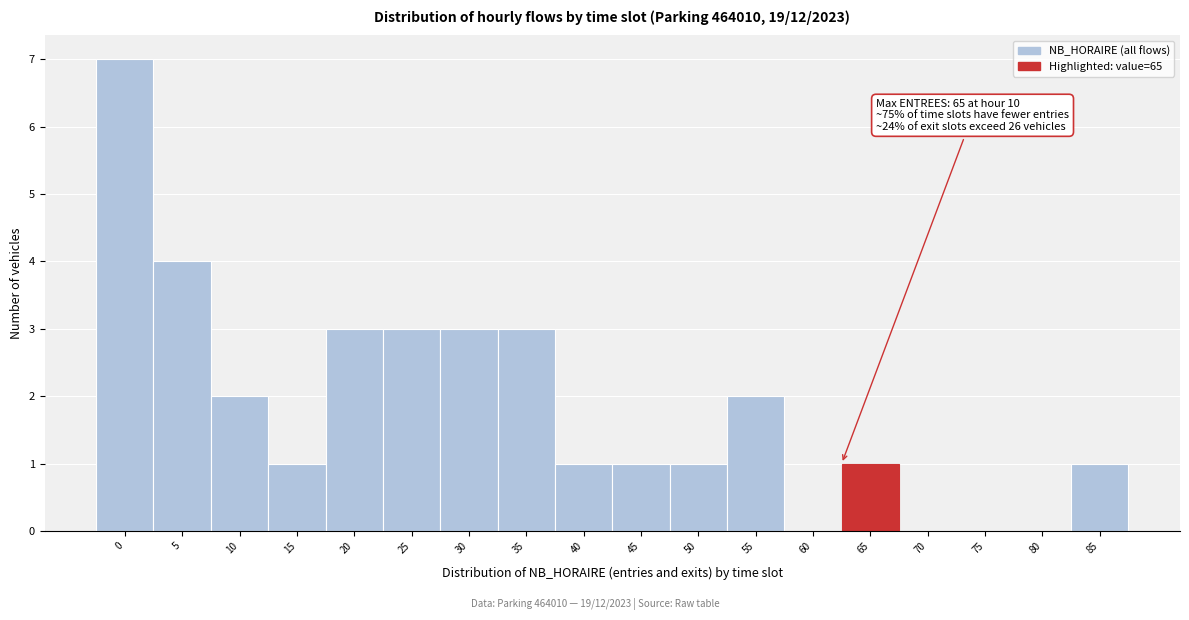

Reading right to left, transcribe all the data shown in this chart.

85=1	80=0	75=0	70=0	65=1	60=0	55=2	50=1	45=1	40=1	35=3	30=3	25=3	20=3	15=1	10=2	5=4	0=7